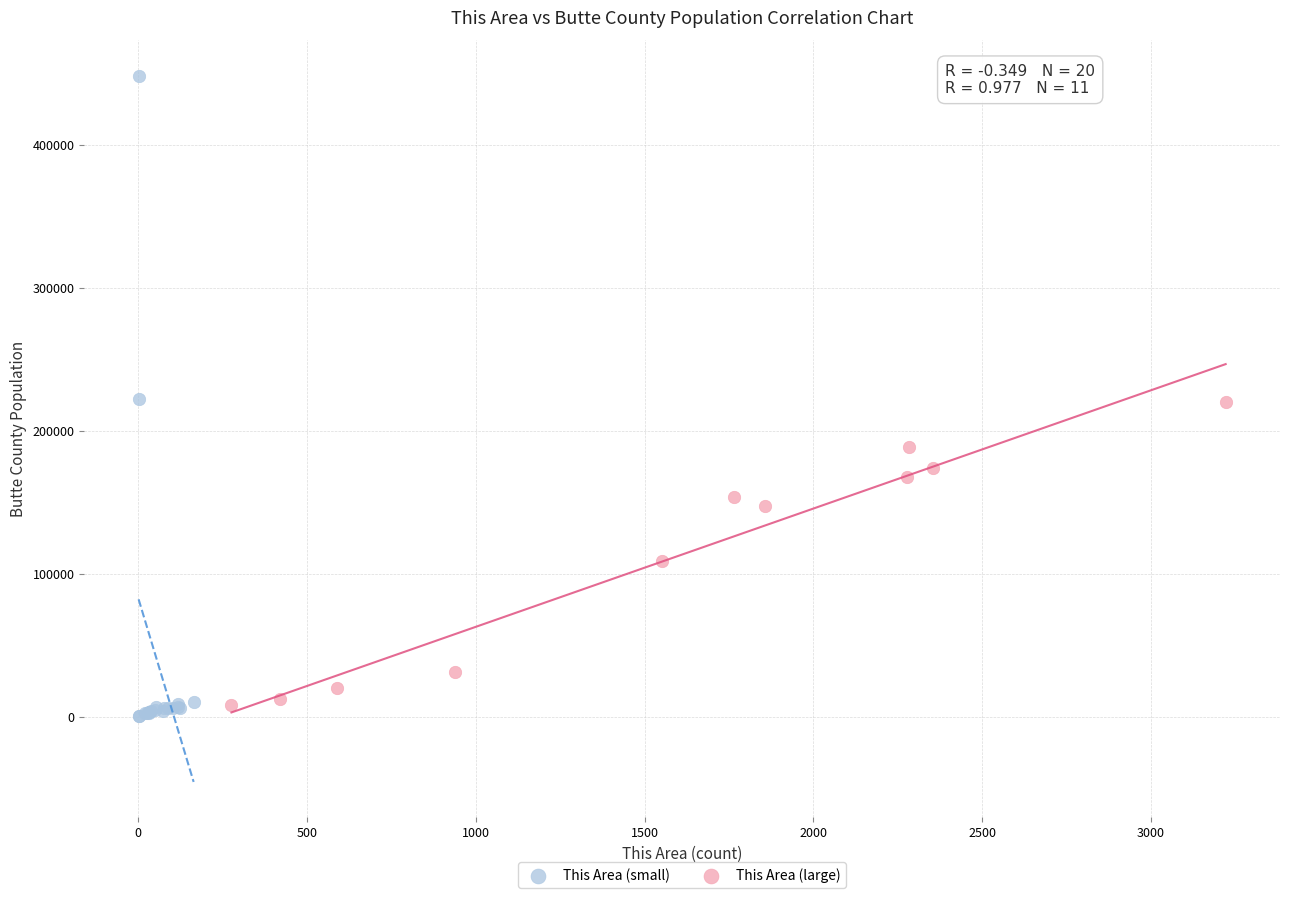

Which series contains the highest Y value?

This Area (small)